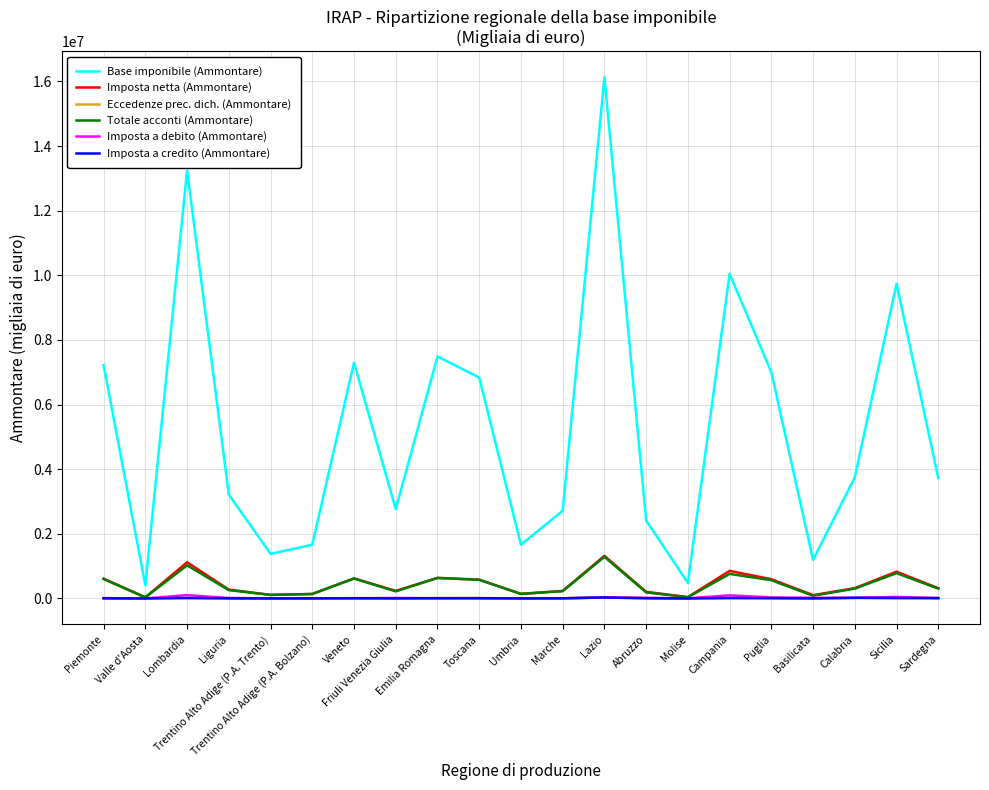

True or false: Base imponibile (Ammontare) and Imposta a credito (Ammontare) intersect in this chart.

False